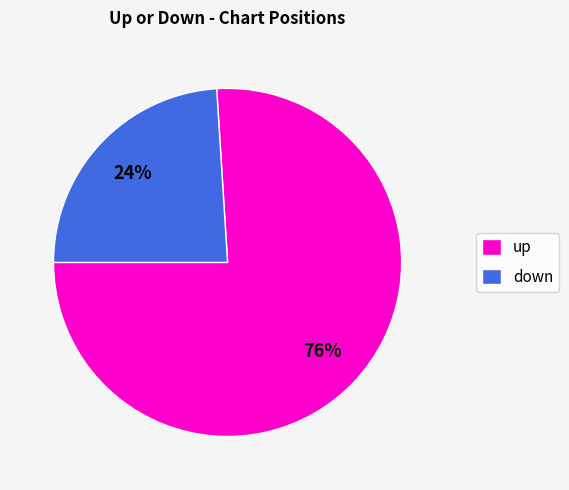

What is the smallest slice in the pie chart?

down